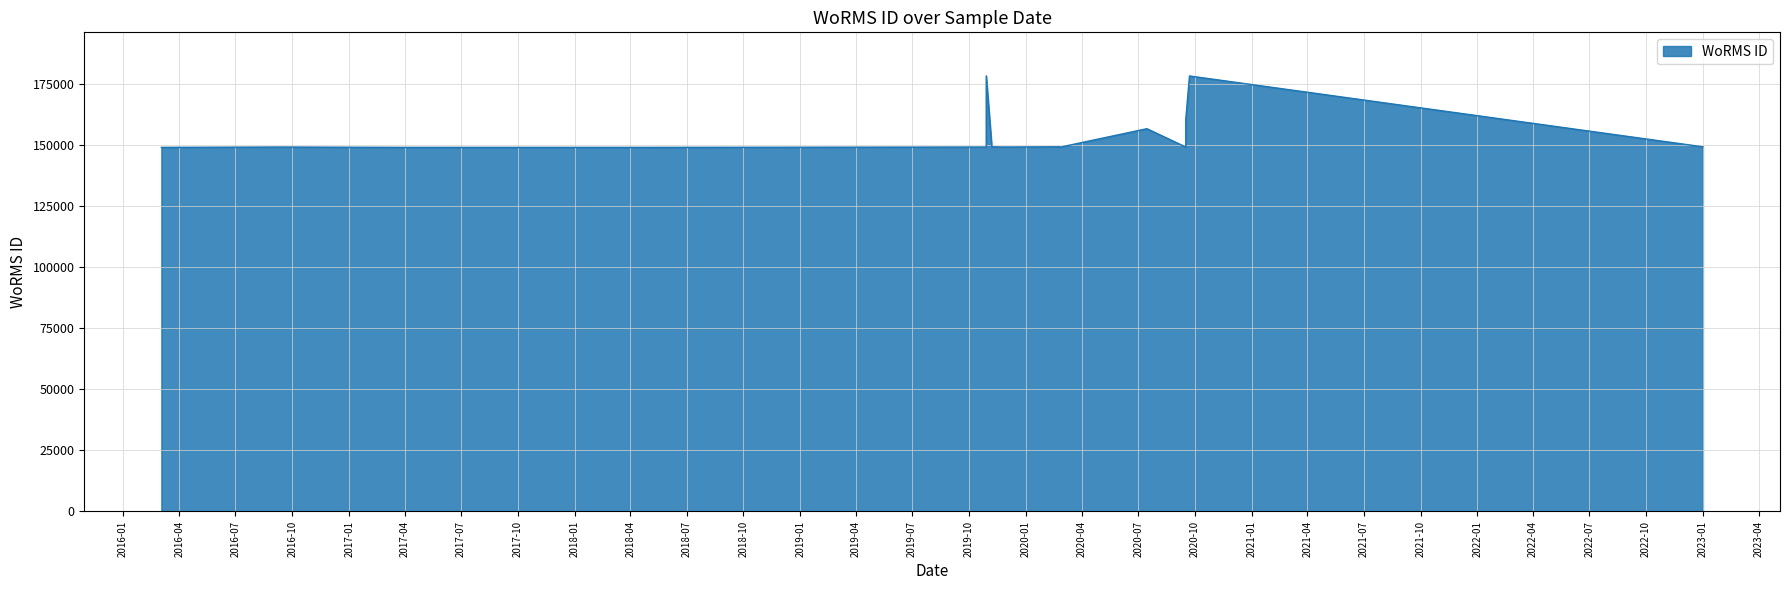

Where does the data first go above 149126?

2019-11-07